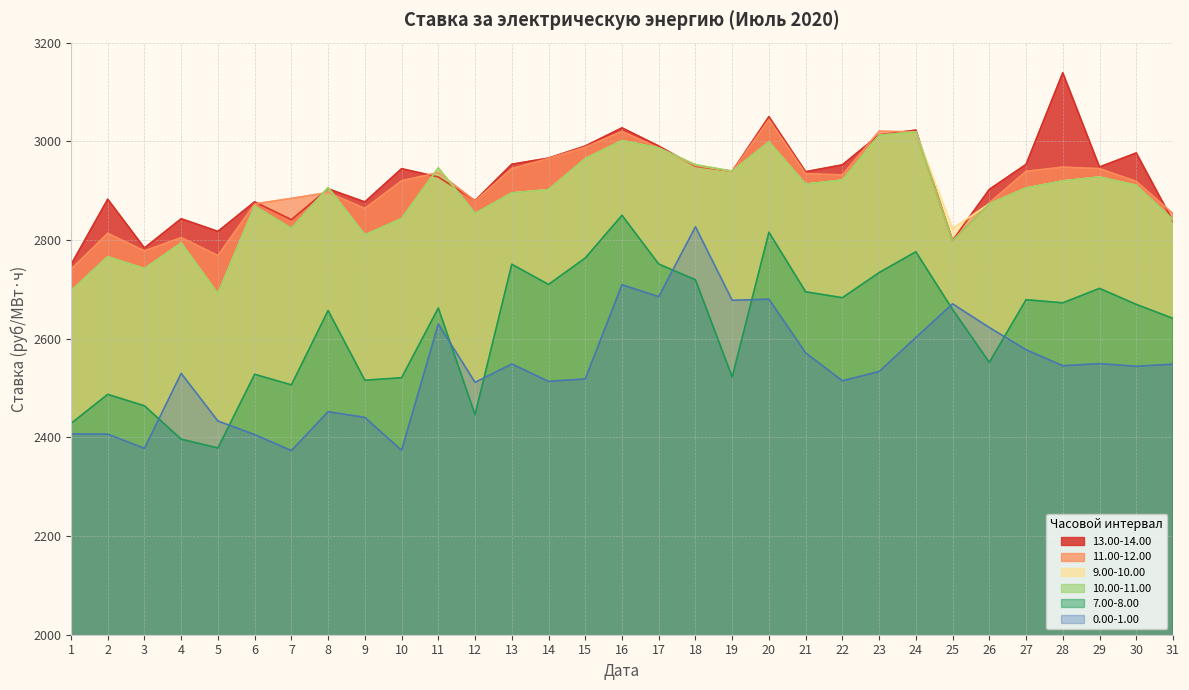

What is the maximum value shown in the chart?

3138.9